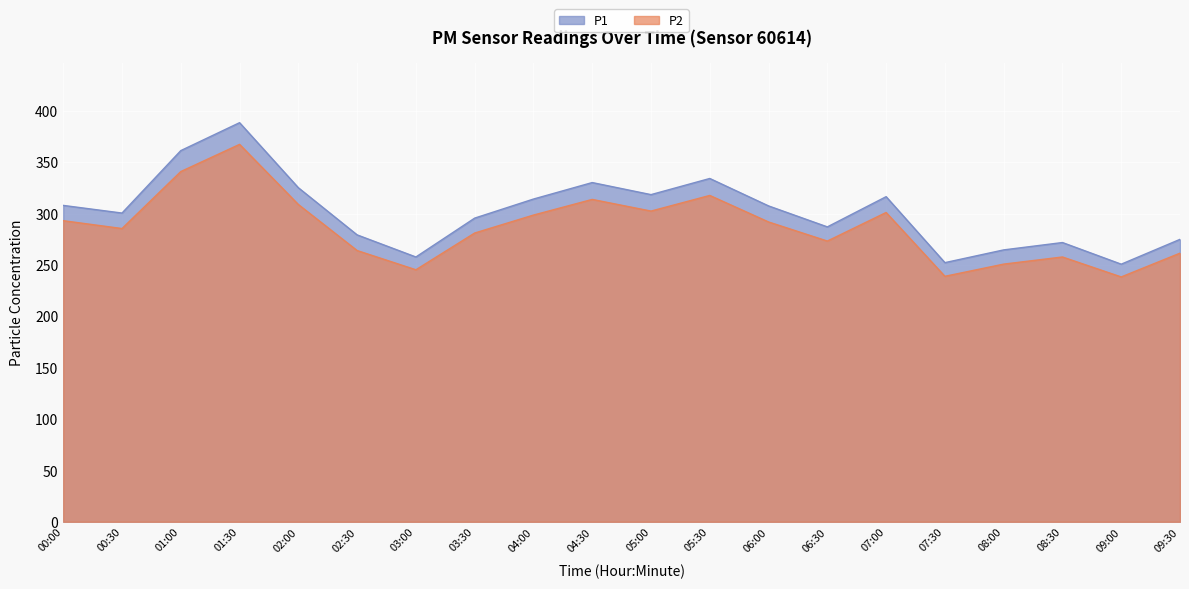

Rank the series by their maximum value, from highest to lowest.

P1, P2